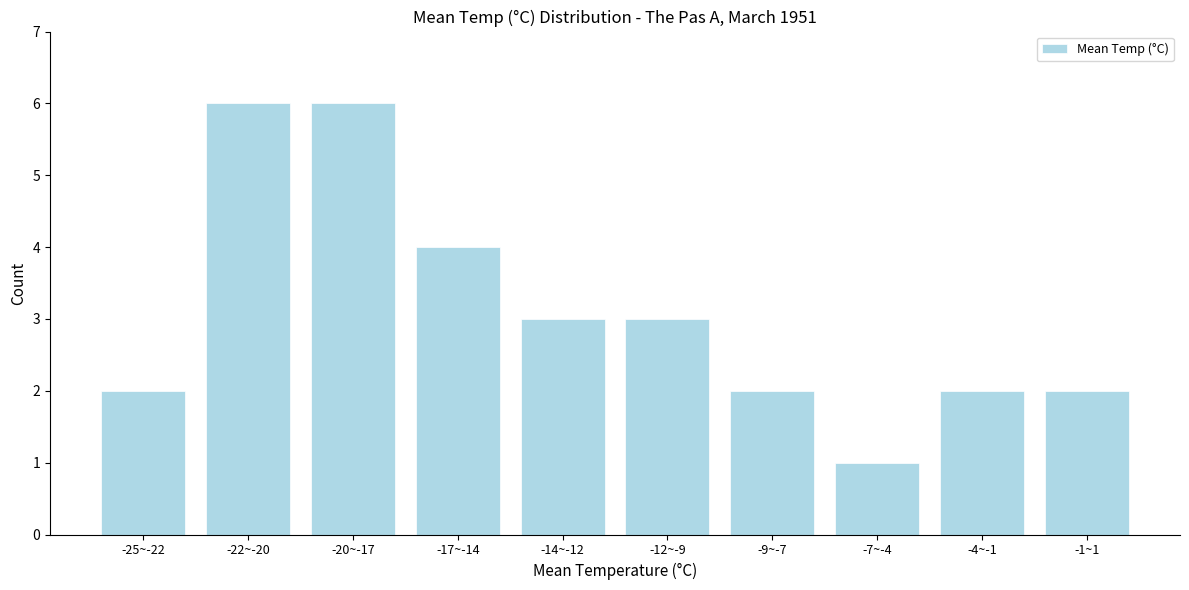

Reading left to right, list all the values displayed in this chart.

-25~-22=2	-22~-20=6	-20~-17=6	-17~-14=4	-14~-12=3	-12~-9=3	-9~-7=2	-7~-4=1	-4~-1=2	-1~1=2